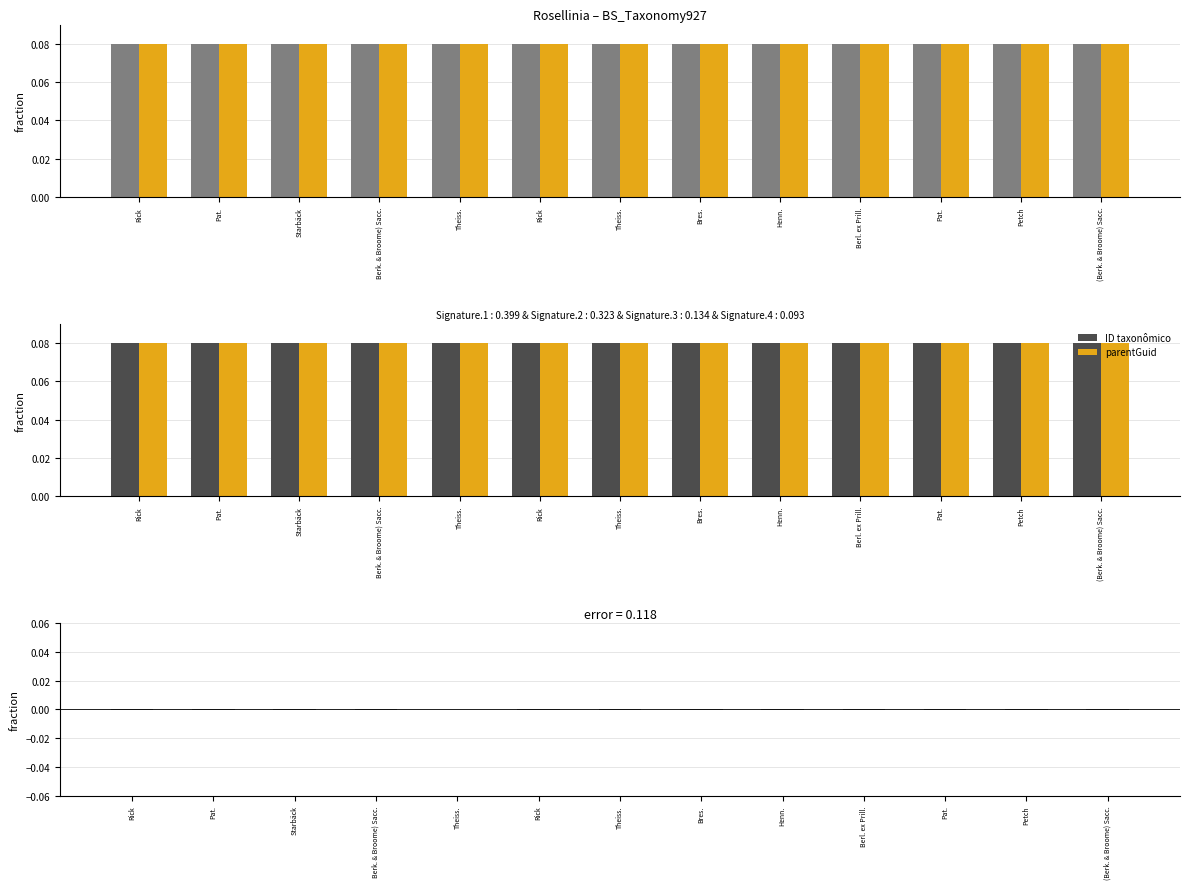

Reading right to left, transcribe all the data shown in this chart.

ID taxonômico: (Berk. & Broome) Sacc.=0.1	Petch=0.1	Pat.=0.1	Berl. ex Prill.=0.1	Henn.=0.1	Bres.=0.1	Theiss.=0.1	Rick=0.1	Theiss.=0.1	Berk. & Broome) Sacc.=0.1	Starbäck=0.1	Pat.=0.1	Rick=0.1
parentGuid: (Berk. & Broome) Sacc.=0.1	Petch=0.1	Pat.=0.1	Berl. ex Prill.=0.1	Henn.=0.1	Bres.=0.1	Theiss.=0.1	Rick=0.1	Theiss.=0.1	Berk. & Broome) Sacc.=0.1	Starbäck=0.1	Pat.=0.1	Rick=0.1
ID − parentGuid: (Berk. & Broome) Sacc.=-0.0	Petch=-0.0	Pat.=-0.0	Berl. ex Prill.=-0.0	Henn.=-0.0	Bres.=-0.0	Theiss.=-0.0	Rick=-0.0	Theiss.=0.0	Berk. & Broome) Sacc.=-0.0	Starbäck=-0.0	Pat.=-0.0	Rick=-0.0